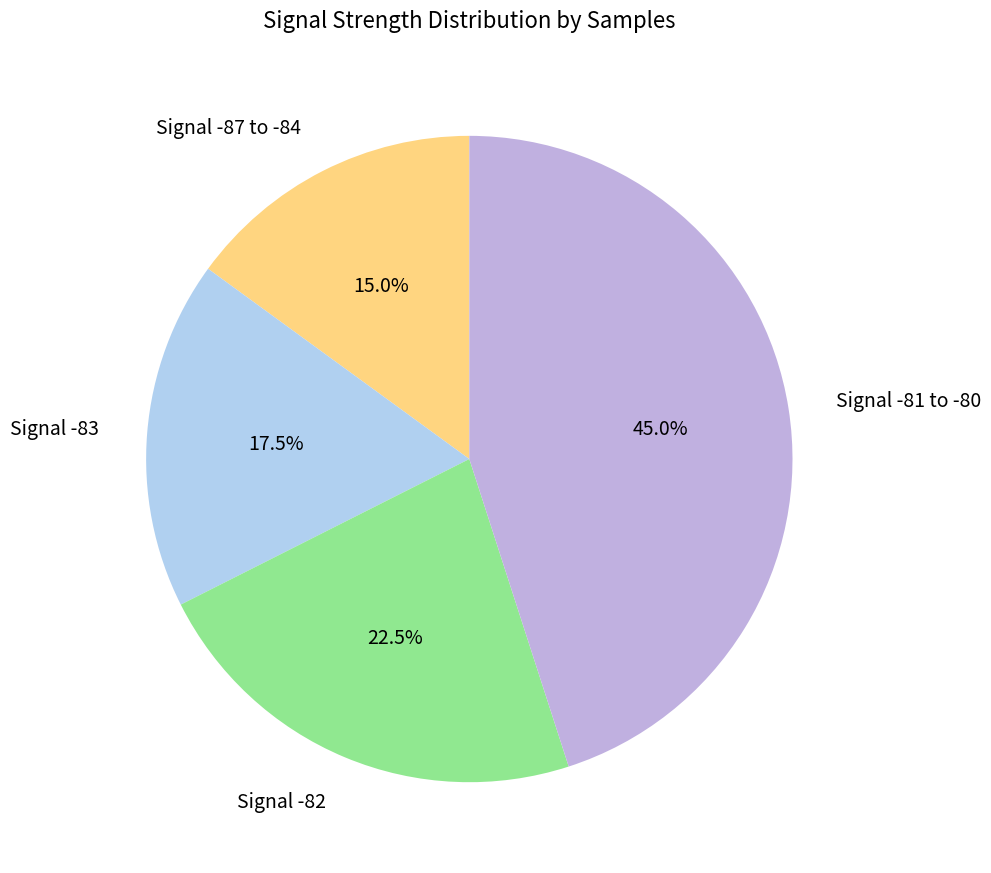

Is there any slice that represents more than half of the pie?

No